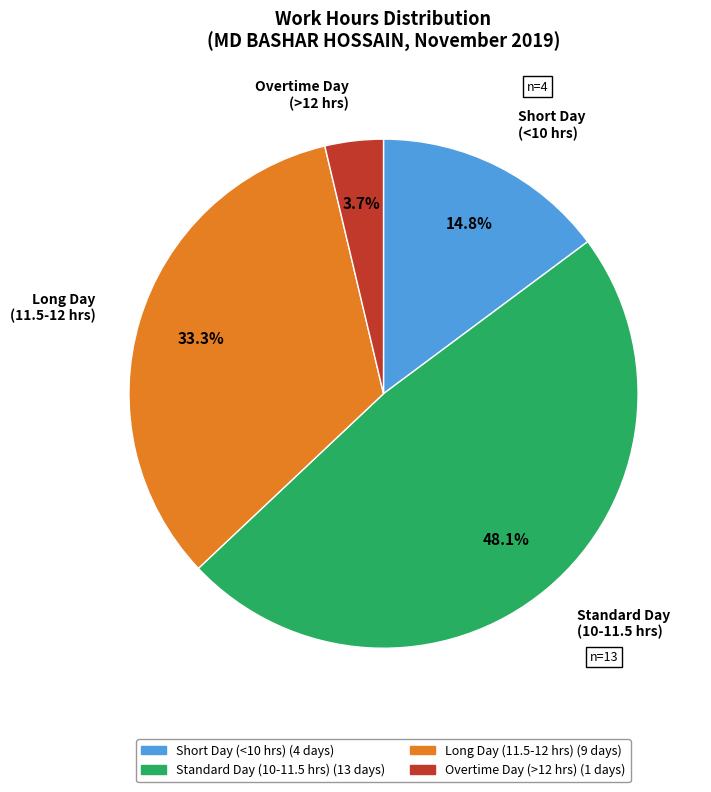

Is there any slice that represents more than half of the pie?

No